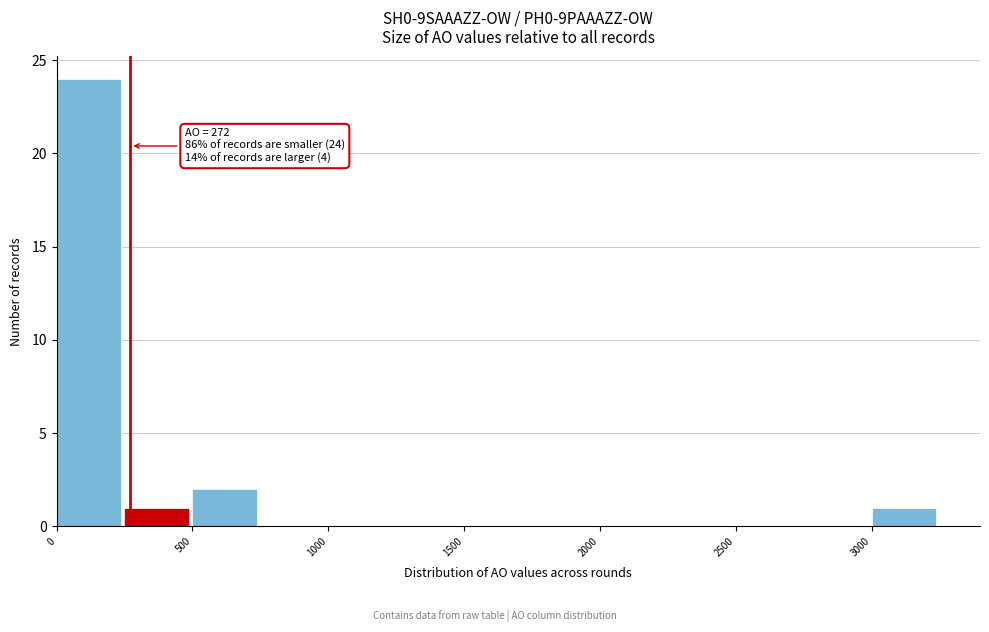

Over which range of the x-axis is the bar tallest?

0 to 250